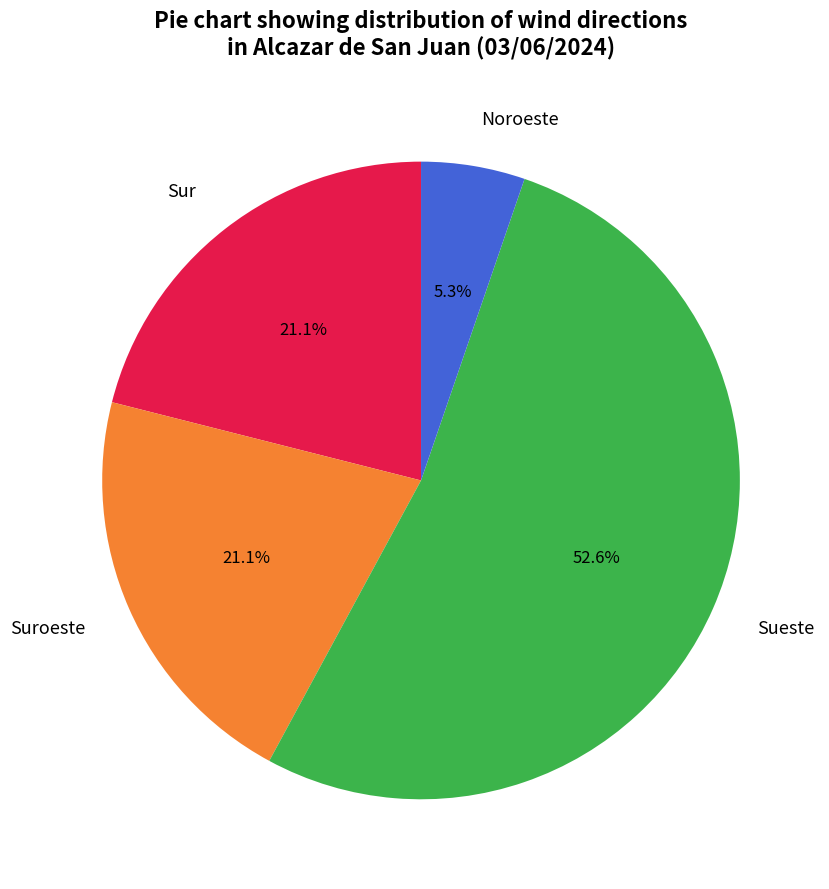

Is there any slice that represents more than half of the pie?

Yes